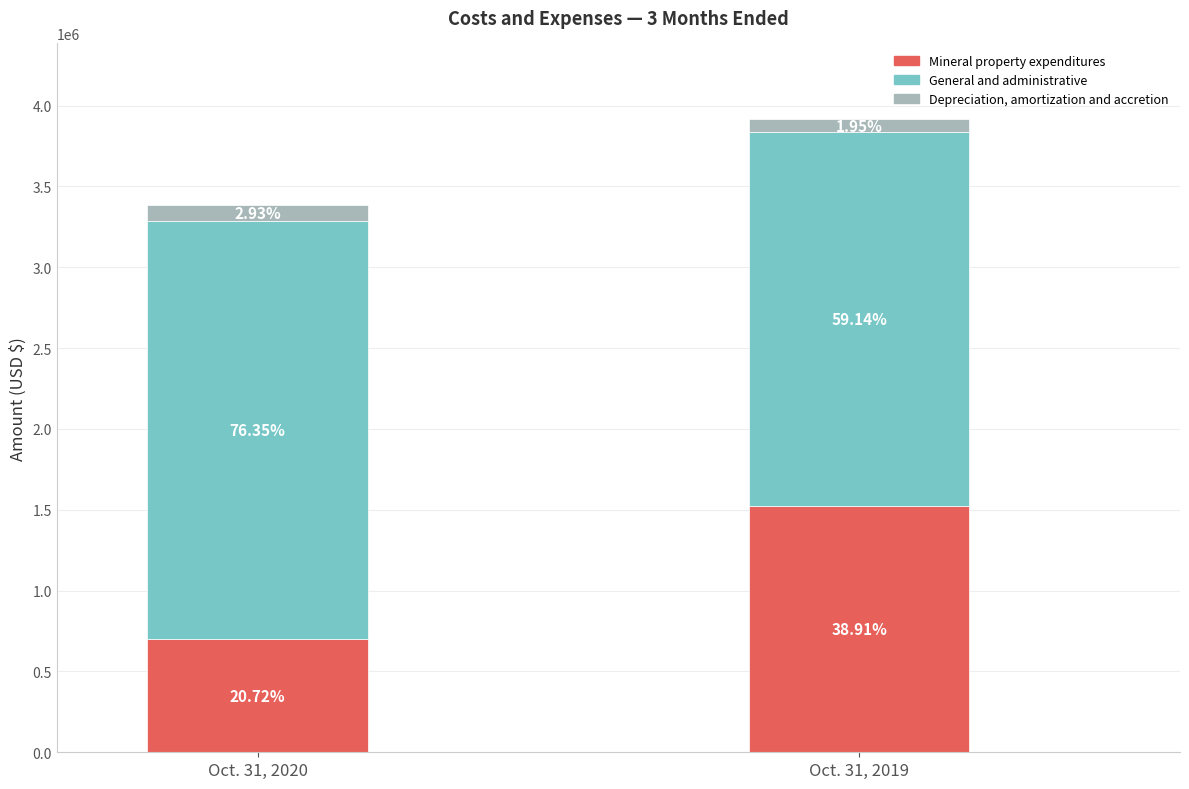

Is the value of Oct. 31, 2020 at General and administrative greater than the value of Oct. 31, 2019 at General and administrative?

Yes